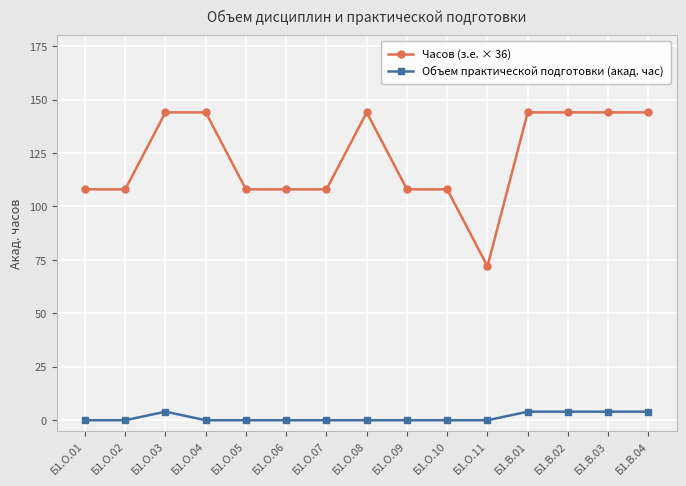

What are all the series names shown in the legend?

Часов (з.е. × 36), Объем практической подготовки (акад. час)